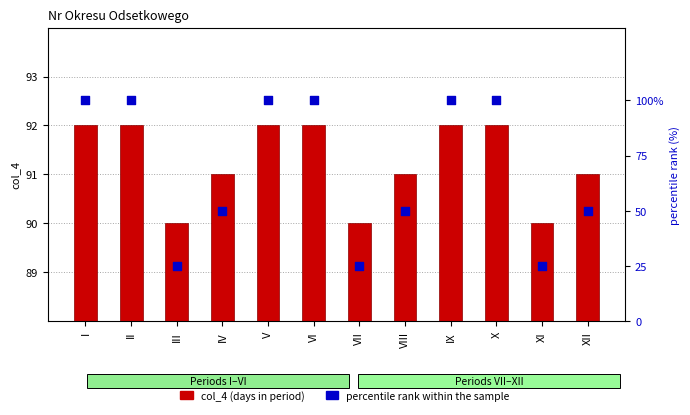

Which series reaches the minimum Y coordinate?

col_4 (days in period)